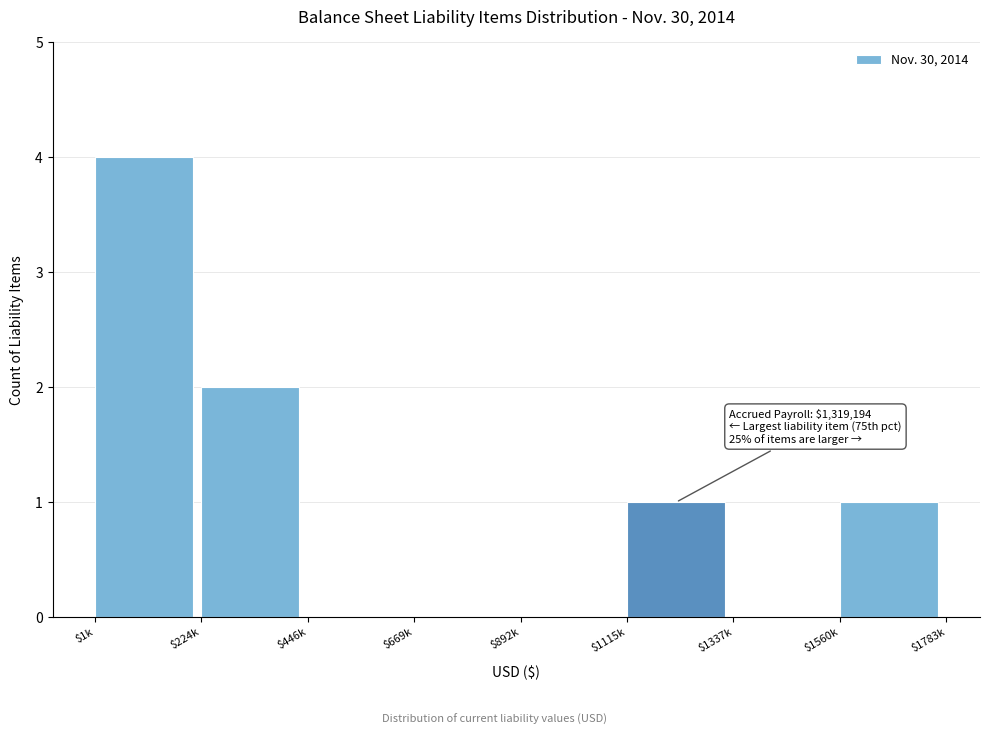

What is the sum of all values?

8